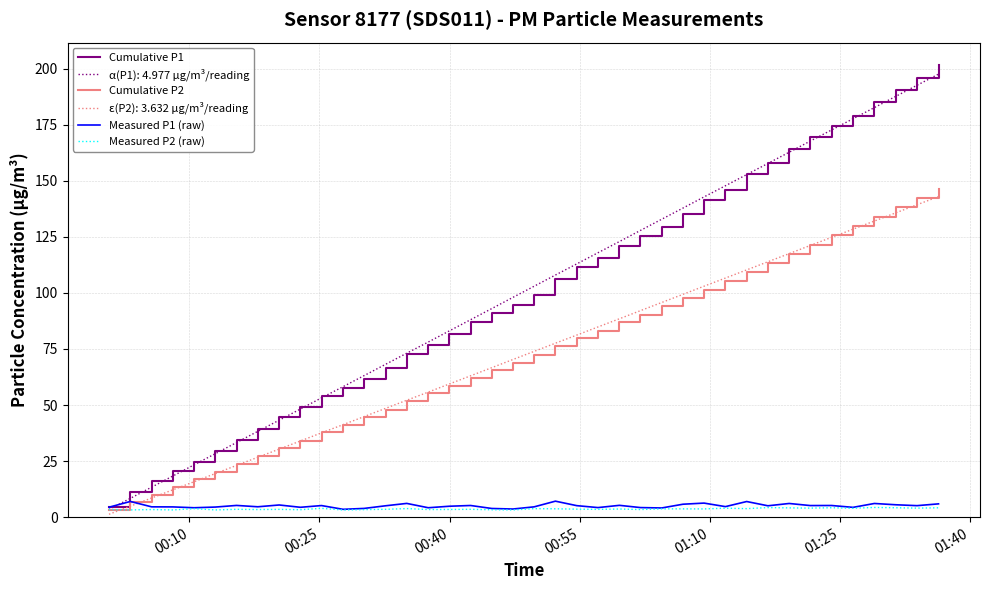

Which series has the widest spread of values?

Cumulative P1